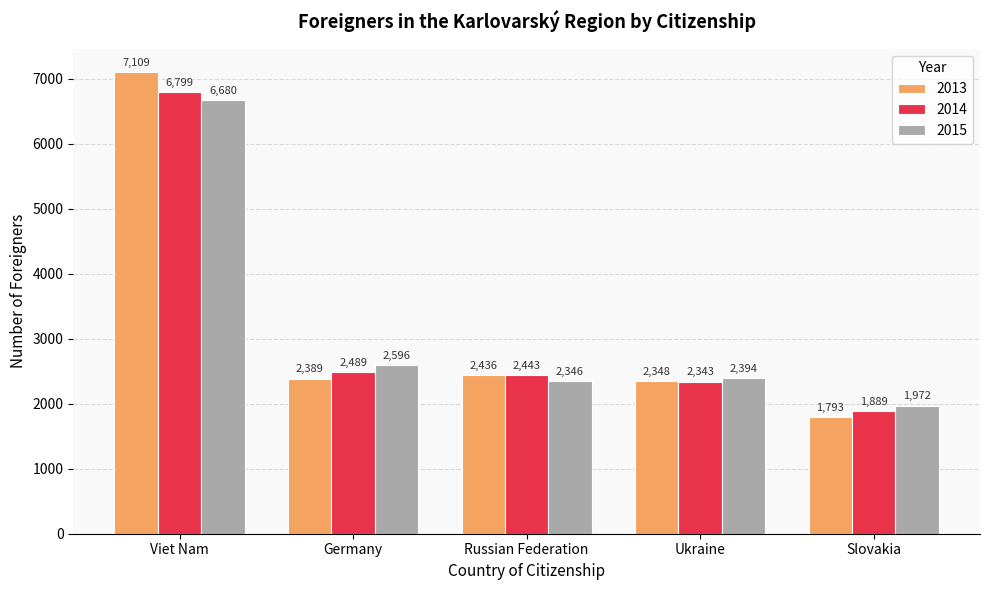

What is the difference between the maximum and minimum values in the 2014 series?

4910